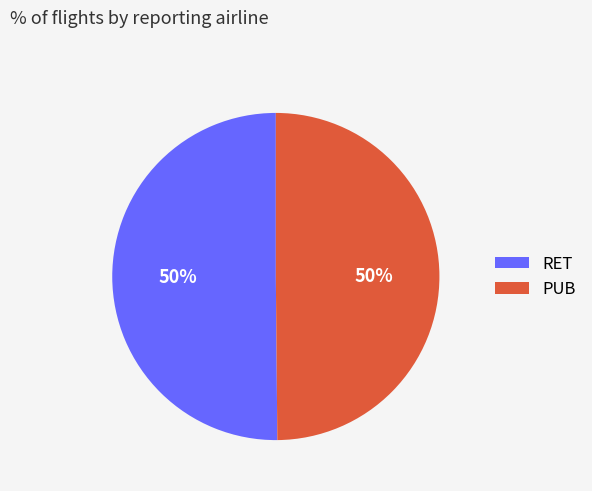

To the nearest percent, what is the combined percentage of RET and PUB?

100%